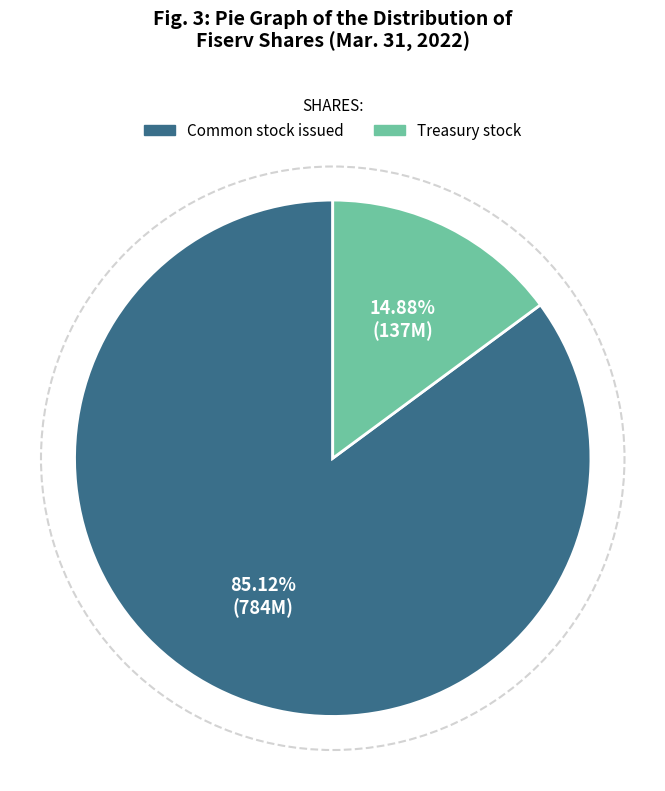

Which category has the biggest portion of the pie?

Common stock, shares issued